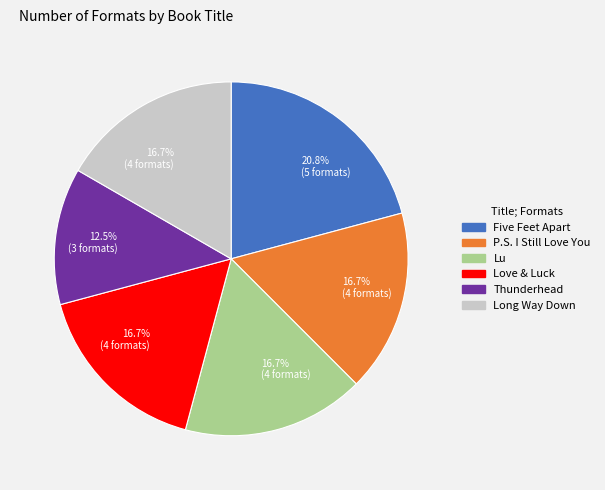

How many slices are in this pie chart?

6